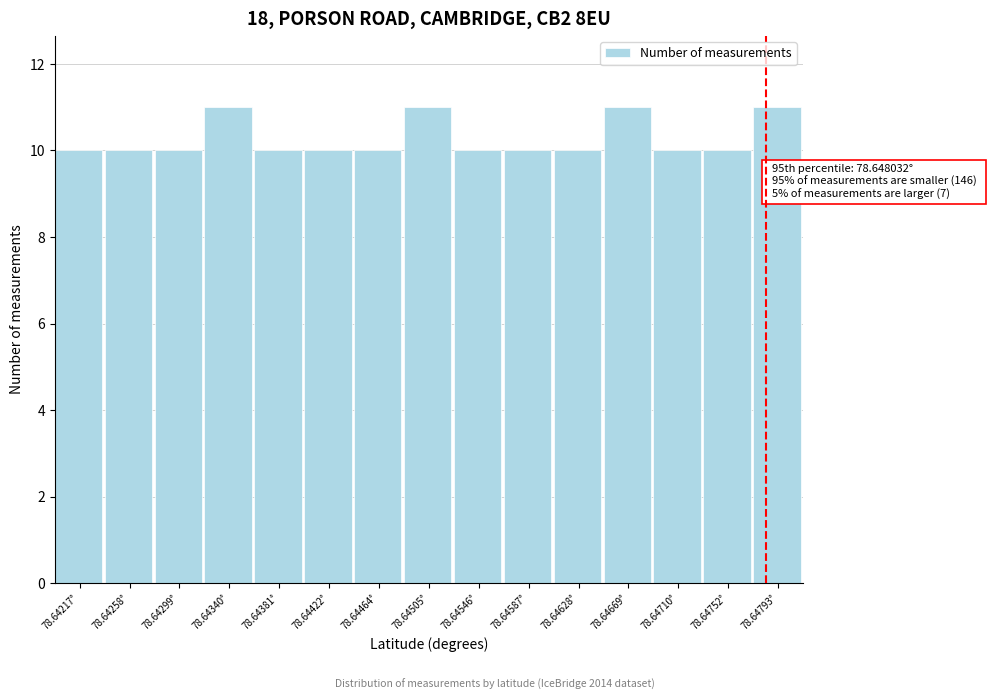

Reading left to right, what are all the values shown in this chart?

10	10	10	11	10	10	10	11	10	10	10	11	10	10	11